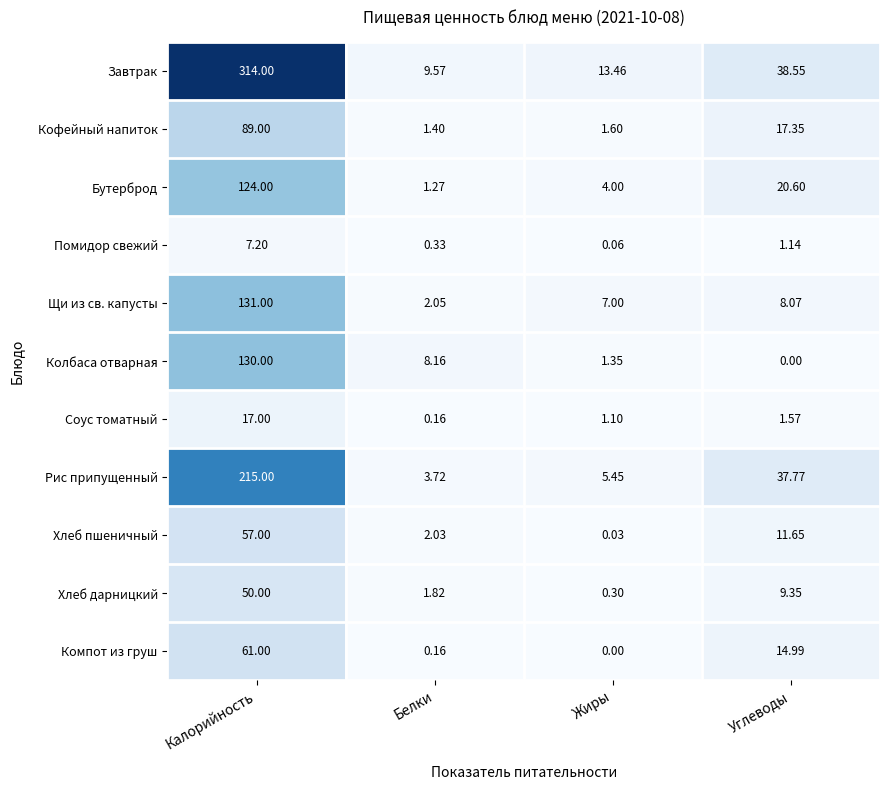

Which series has the largest range (max minus min)?

Завтрак